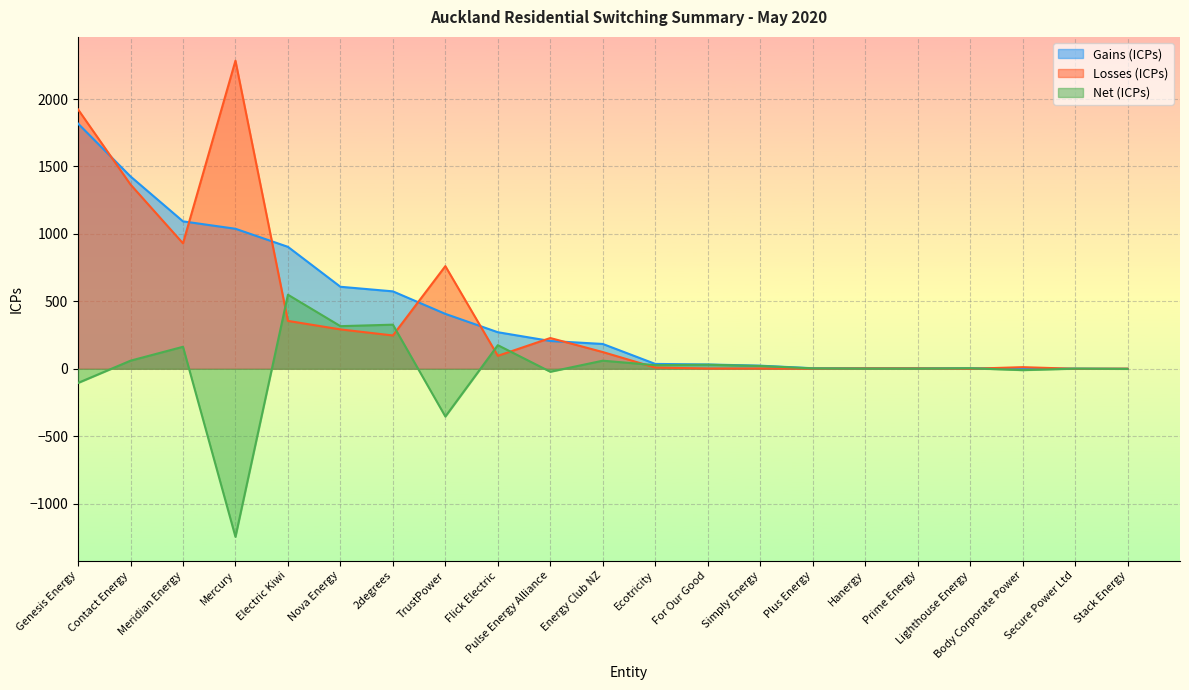

How many series are shown in this chart?

3